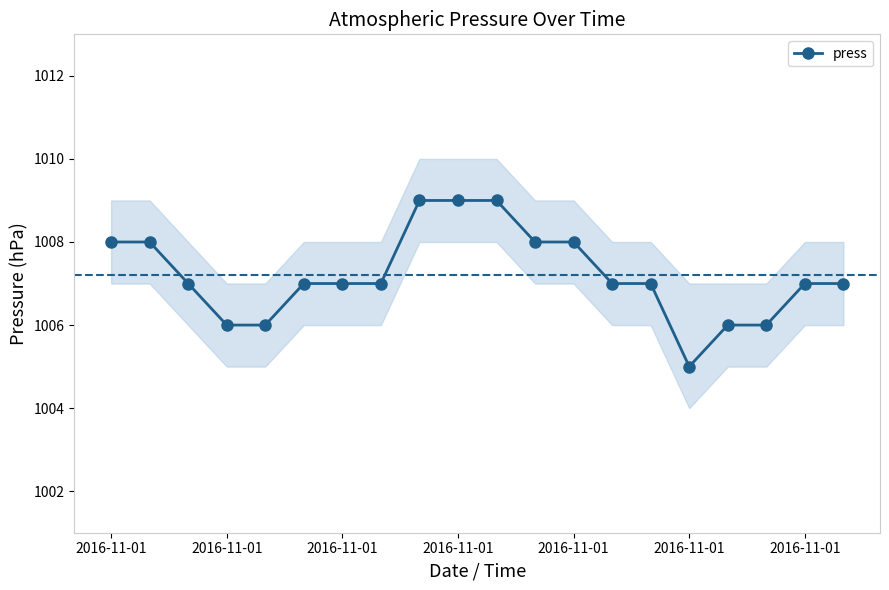

Where is the first local minimum?

2016-11-01